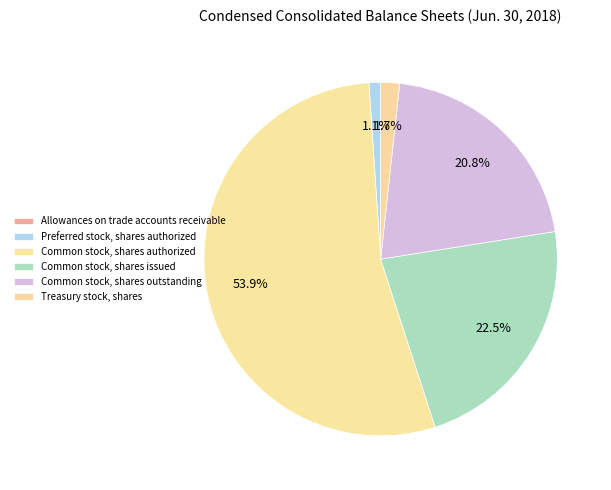

What percentage is the Preferred stock, shares authorized slice, to the nearest percent?

1%